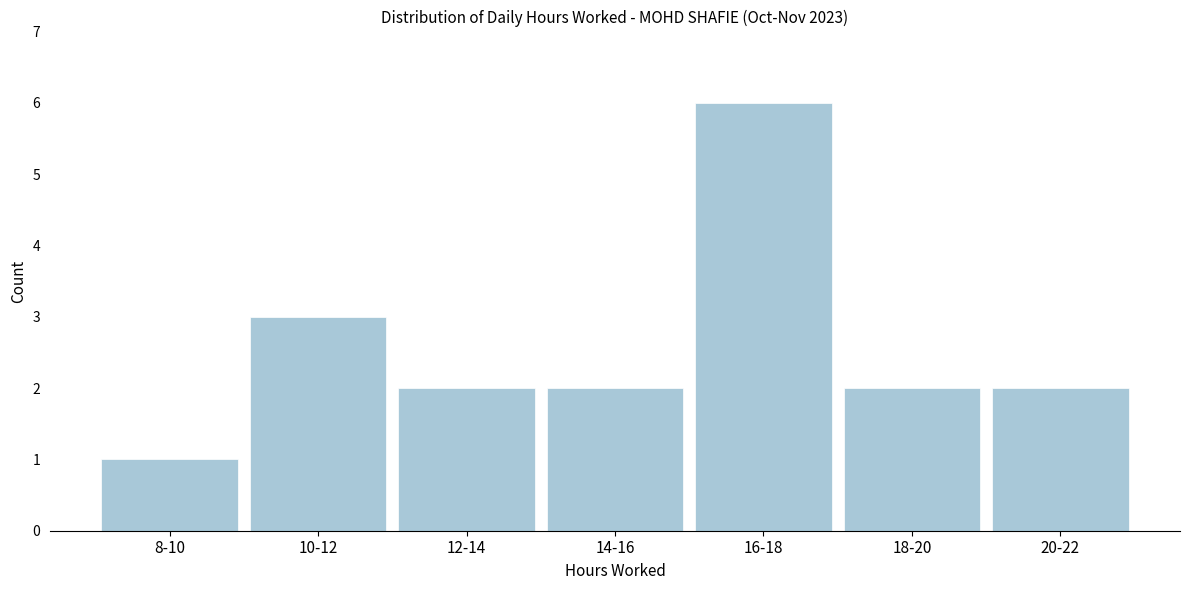

Reading left to right, extract all data points from this chart.

1	3	2	2	6	2	2